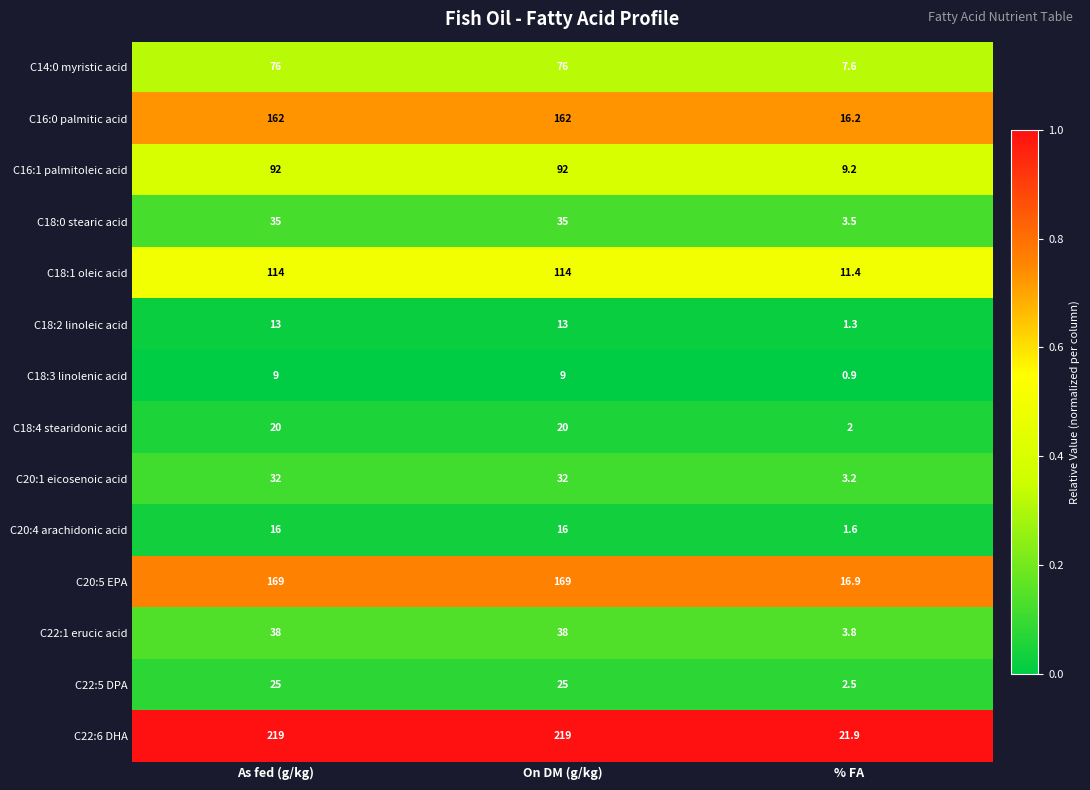

Count the number of data series in this chart.

14